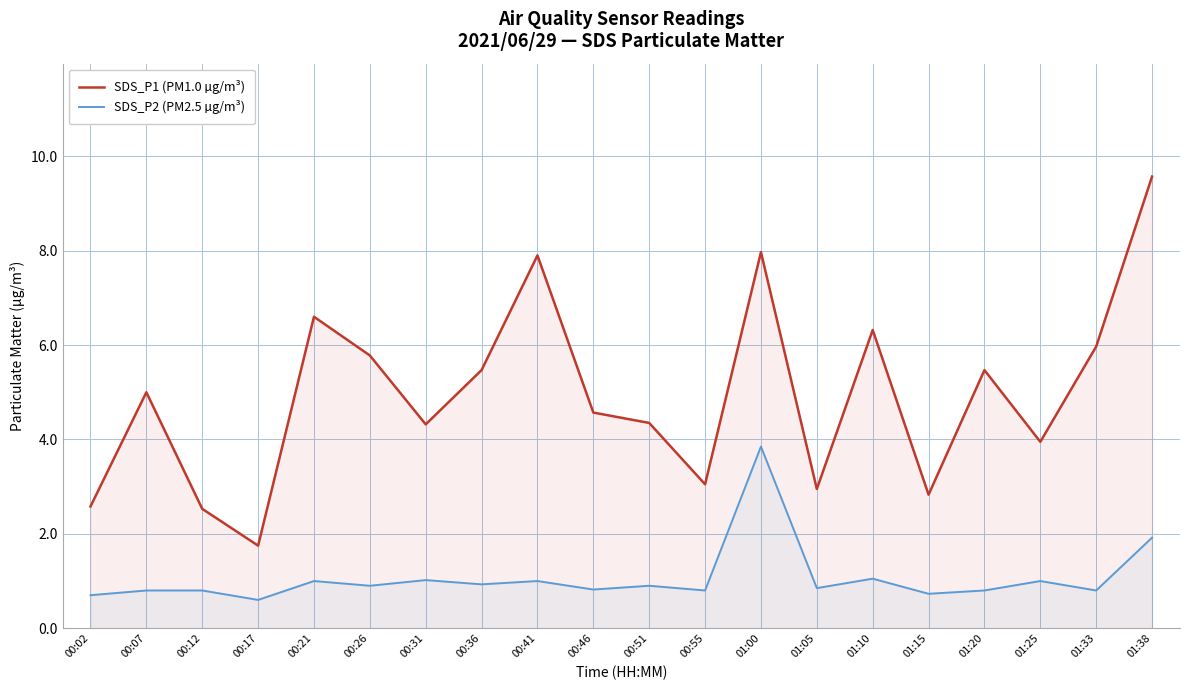

Reading right to left, list all the values displayed in this chart.

SDS_P1 (PM1.0 µg/m³): 9.6	6.0	4.0	5.5	2.8	6.3	3.0	8.0	3.0	4.3	4.6	7.9	5.5	4.3	5.8	6.6	1.8	2.5	5.0	2.6
SDS_P2 (PM2.5 µg/m³): 1.9	0.8	1.0	0.8	0.7	1.1	0.8	3.9	0.8	0.9	0.8	1.0	0.9	1.0	0.9	1.0	0.6	0.8	0.8	0.7